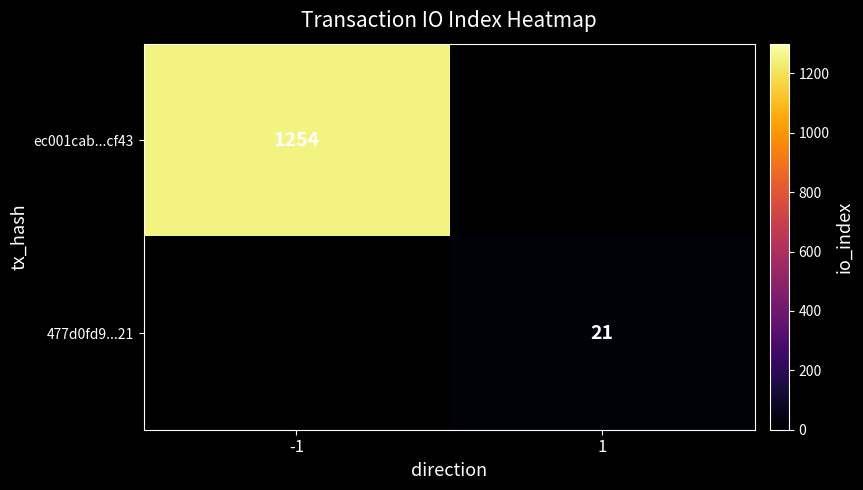

Is the value of ec001cab...cf43 at -1 greater than the value of 477d0fd9...21 at 1?

Yes